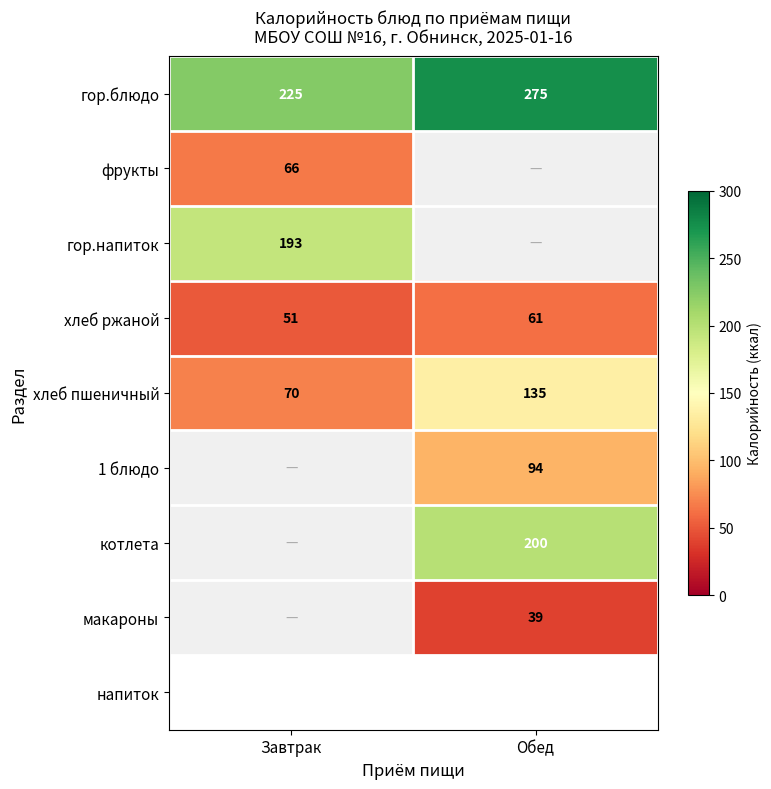

Is the value of 1 блюдо at Обед greater than the value of хлеб ржаной at Обед?

Yes